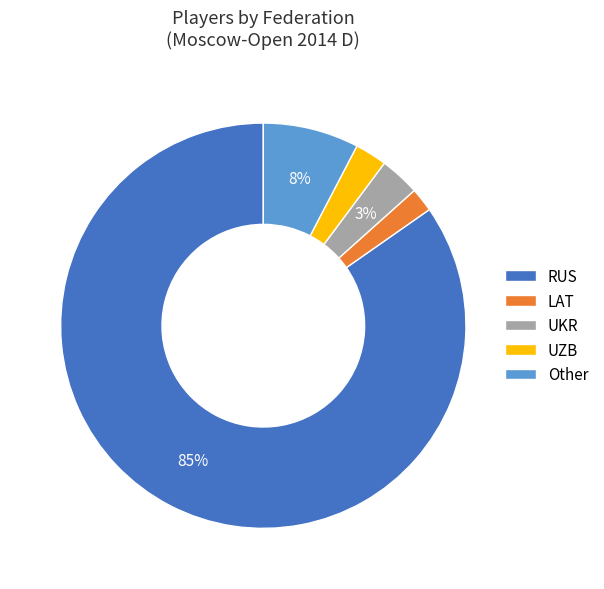

Which slice is the largest?

RUS